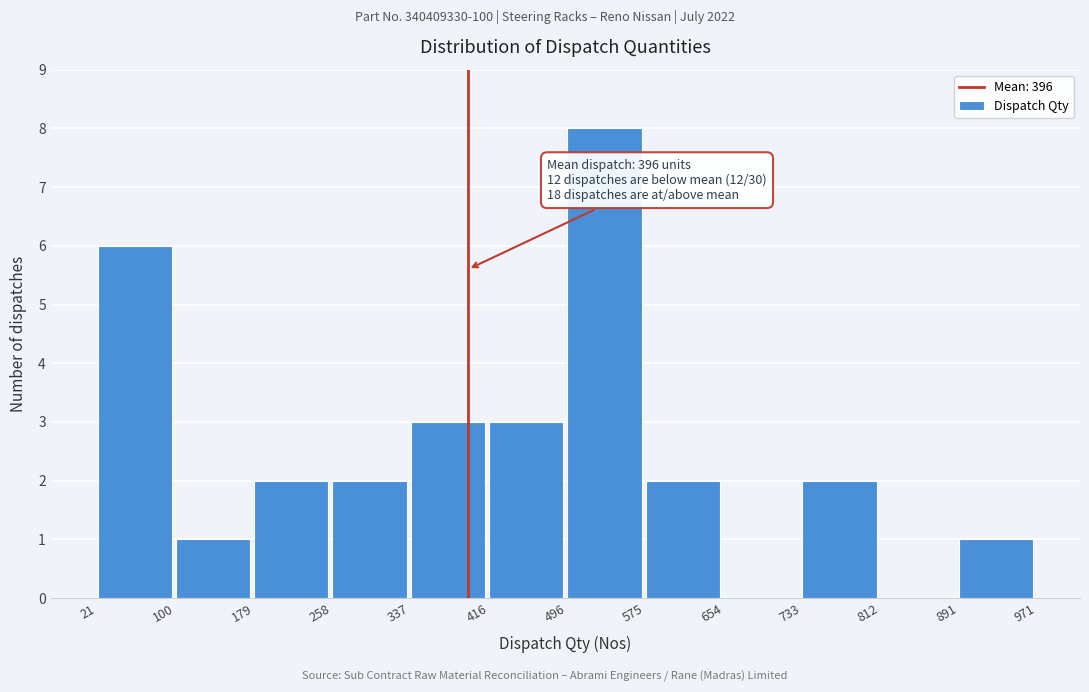

Over which range of the x-axis is the bar tallest?

496 to 575